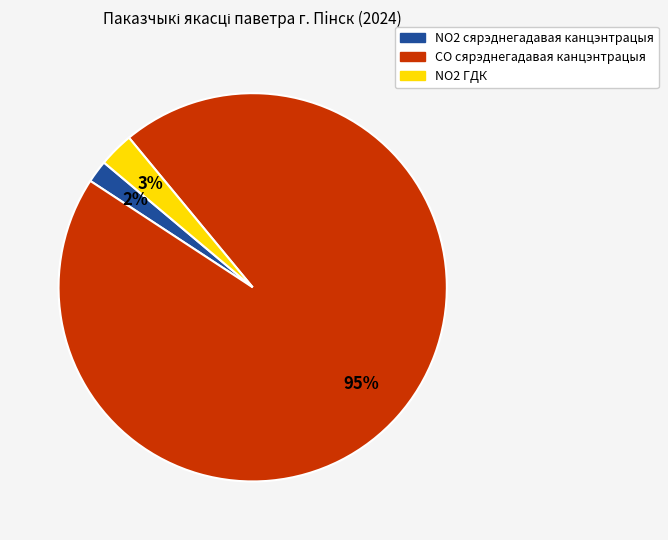

To the nearest percent, what is the difference between the largest and smallest slice percentages?

93%